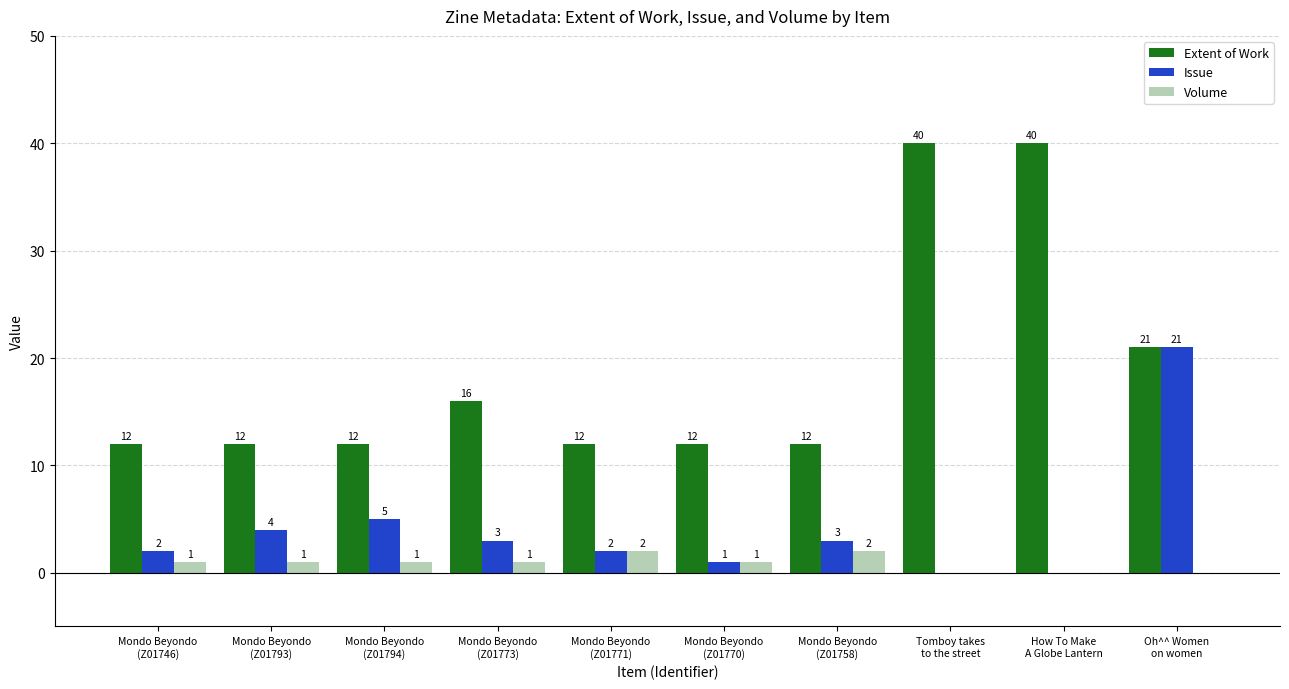

Reading left to right, extract all data points from this chart.

Extent of Work: Mondo Beyondo
(Z01746)=12	Mondo Beyondo
(Z01793)=12	Mondo Beyondo
(Z01794)=12	Mondo Beyondo
(Z01773)=16	Mondo Beyondo
(Z01771)=12	Mondo Beyondo
(Z01770)=12	Mondo Beyondo
(Z01758)=12	Tomboy takes
to the street=40	How To Make
A Globe Lantern=40	Oh^^ Women
on women=21
Issue: Mondo Beyondo
(Z01746)=2	Mondo Beyondo
(Z01793)=4	Mondo Beyondo
(Z01794)=5	Mondo Beyondo
(Z01773)=3	Mondo Beyondo
(Z01771)=2	Mondo Beyondo
(Z01770)=1	Mondo Beyondo
(Z01758)=3	Tomboy takes
to the street=0	How To Make
A Globe Lantern=0	Oh^^ Women
on women=21
Volume: Mondo Beyondo
(Z01746)=1	Mondo Beyondo
(Z01793)=1	Mondo Beyondo
(Z01794)=1	Mondo Beyondo
(Z01773)=1	Mondo Beyondo
(Z01771)=2	Mondo Beyondo
(Z01770)=1	Mondo Beyondo
(Z01758)=2	Tomboy takes
to the street=0	How To Make
A Globe Lantern=0	Oh^^ Women
on women=0